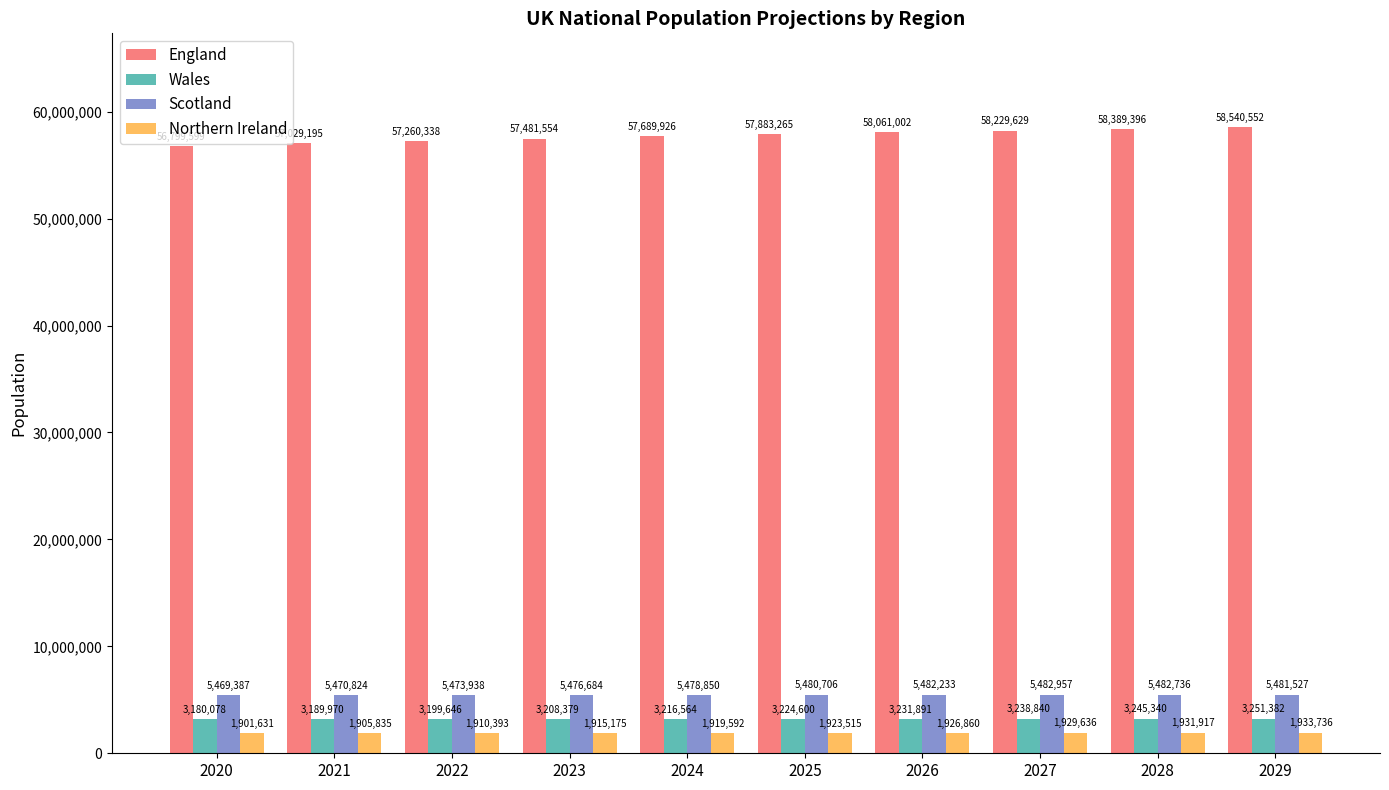

What are all the series names shown in the legend?

England, Wales, Scotland, Northern Ireland